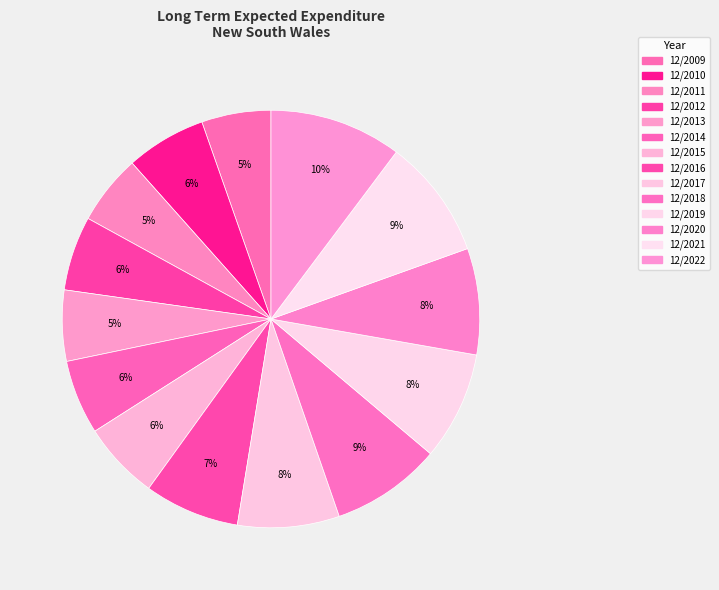

What percentage is the 12/2010 slice, to the nearest percent?

6%